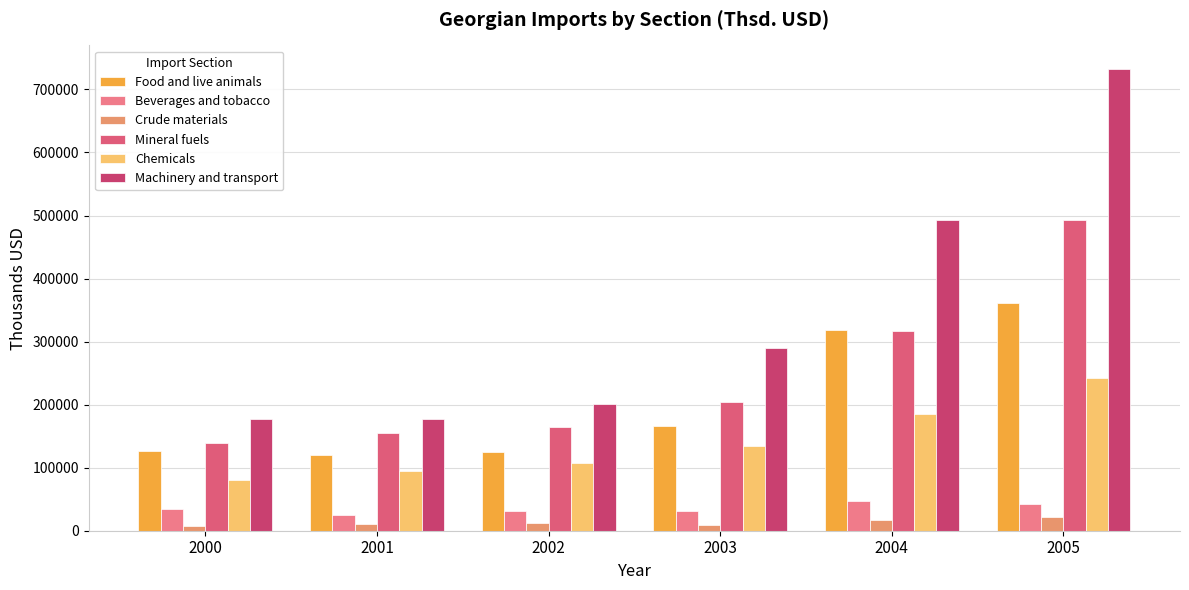

Which series has the largest total across all categories?

Machinery and transport